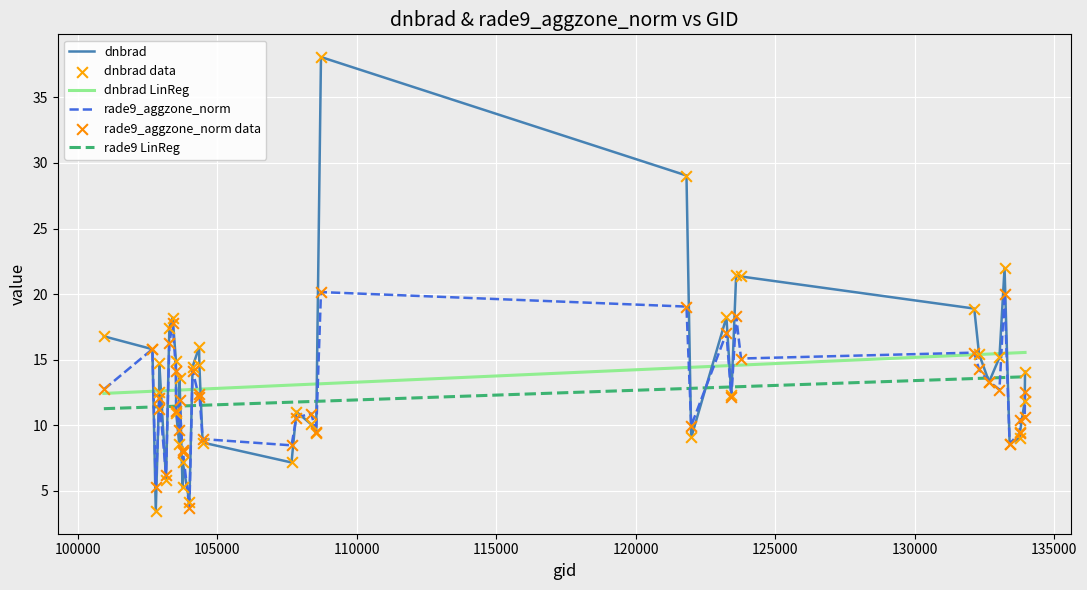

What is the highest value of the rade9_aggzone_norm series?

20.2